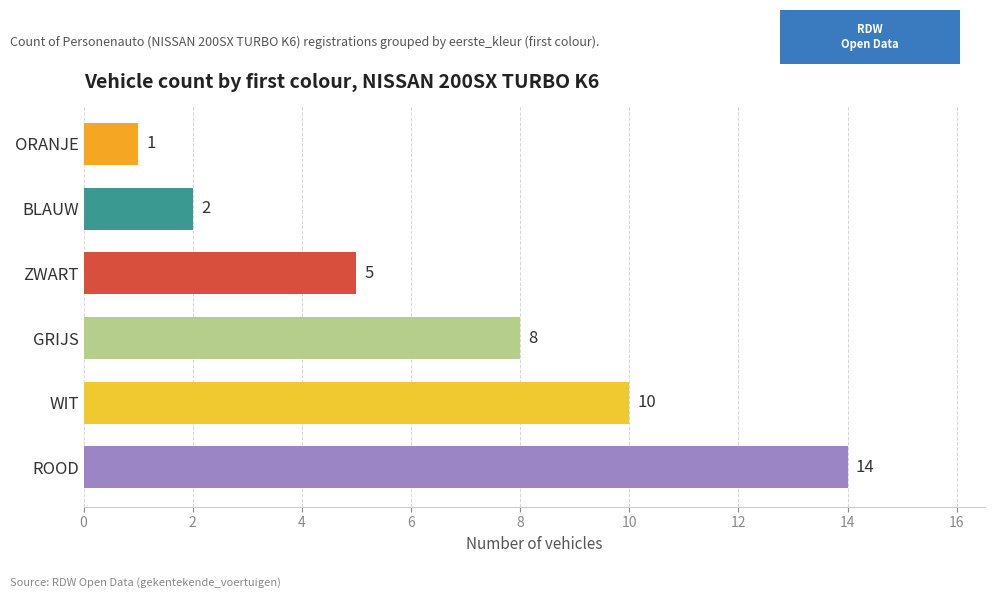

What is the change in value from WIT to ZWART?

-5